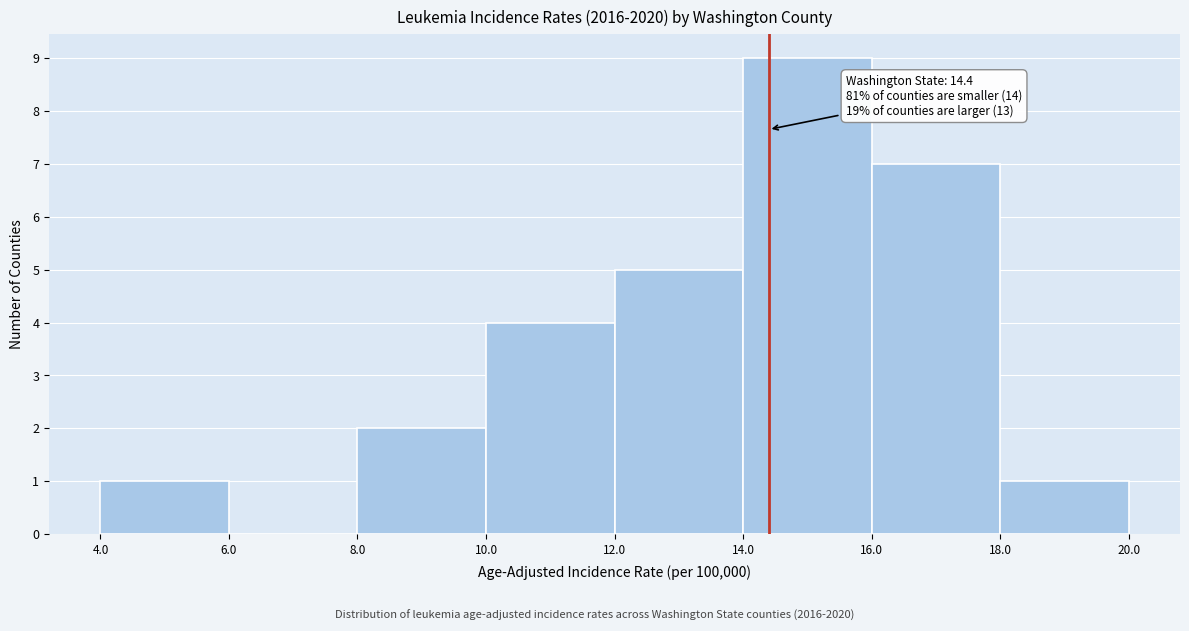

Which range on the x-axis has the tallest bar?

14.0 to 16.0